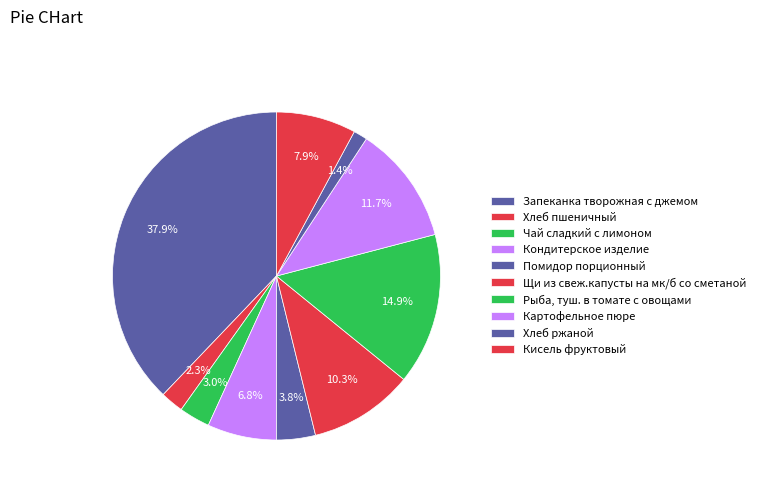

True or false: Хлеб пшеничный accounts for 14% of the total.

False